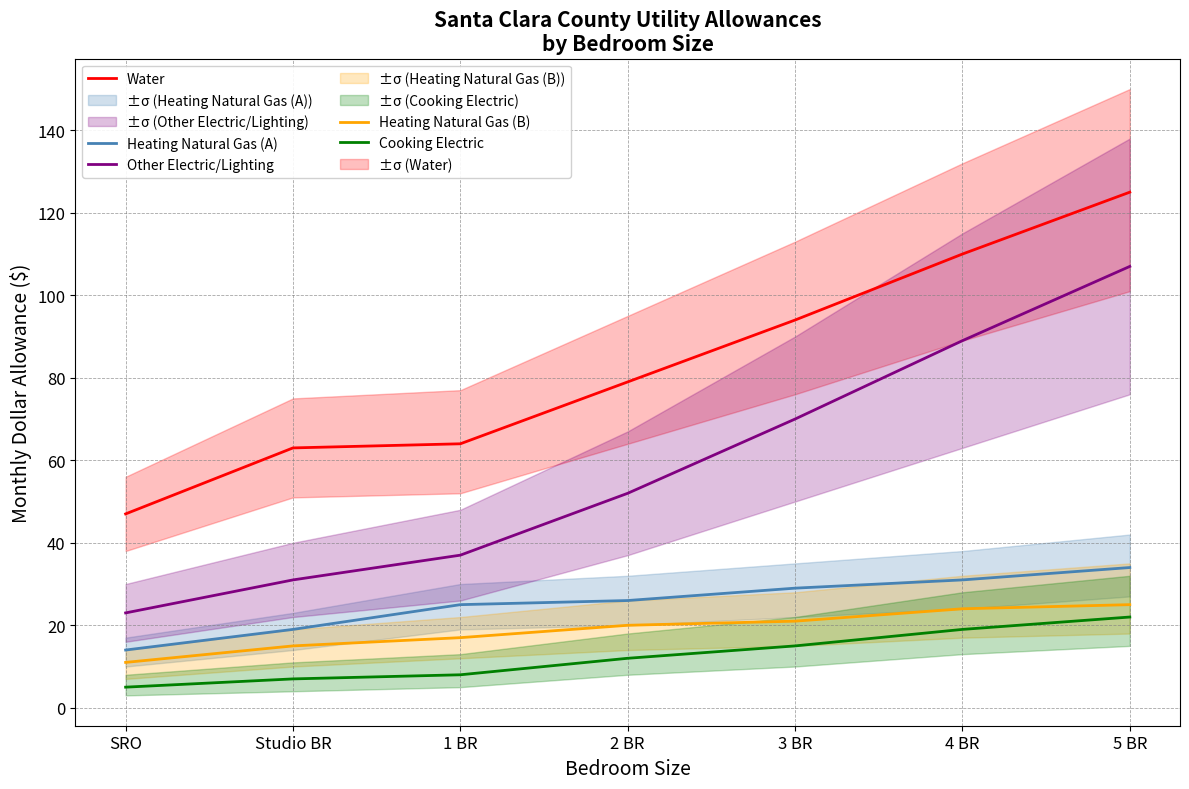

True or false: Water and Heating Natural Gas (A) cross at least once.

False